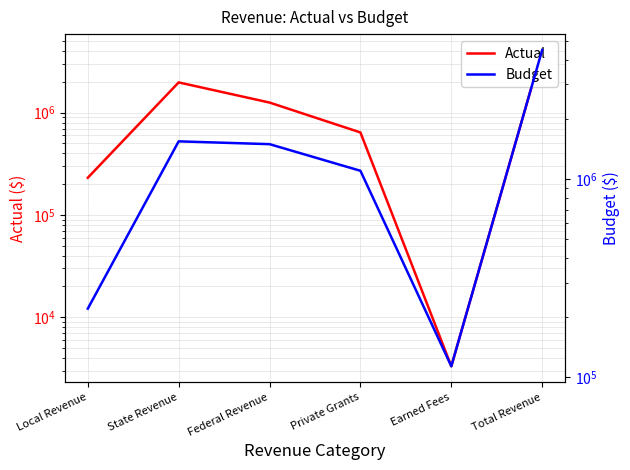

Reading right to left, list all the values displayed in this chart.

Actual: Total Revenue=4111602.8	Earned Fees=3316.5	Private Grants=641230.3	Federal Revenue=1256974.1	State Revenue=1979043.7	Local Revenue=231038.3
Budget: Total Revenue=4482256.7	Earned Fees=113397.8	Private Grants=1100000.0	Federal Revenue=1498802.3	State Revenue=1548568.7	Local Revenue=221487.9